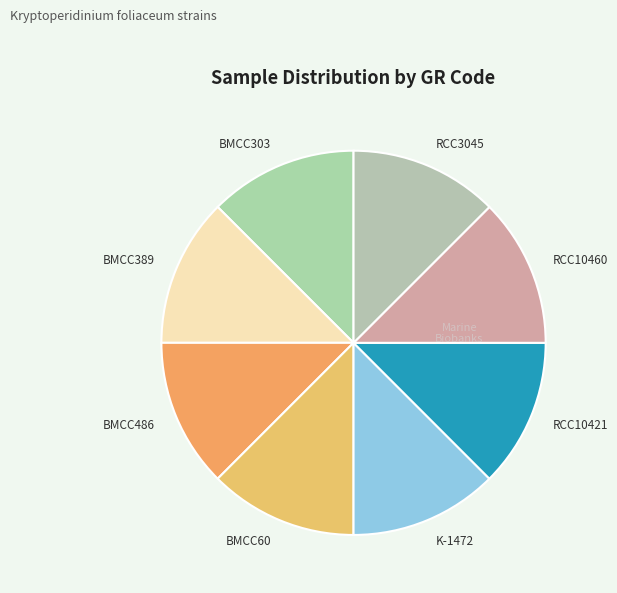

Do BMCC486 and RCC10421 together represent more than half of the pie?

No